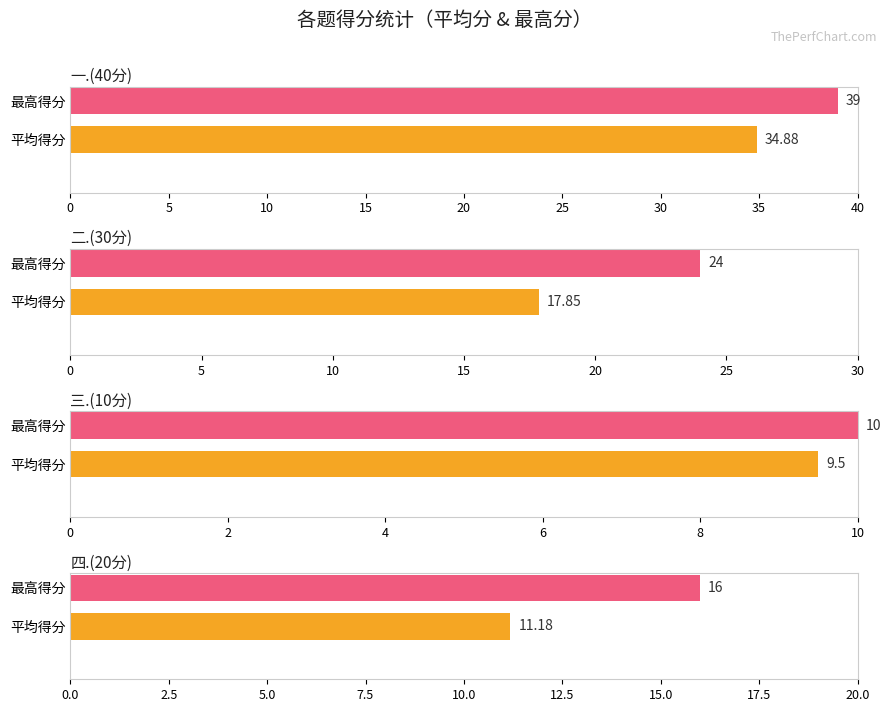

What is the label of the 4th bar from the left?

四.(20分)